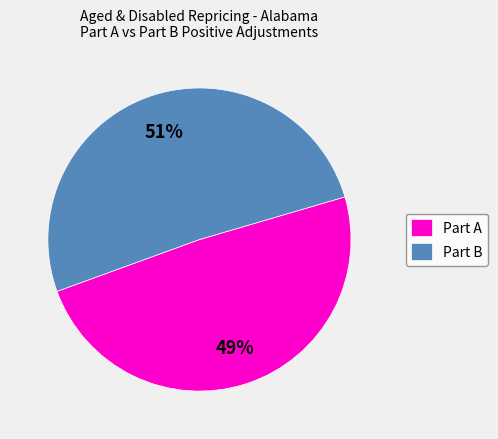

Is there any slice that represents more than half of the pie?

Yes